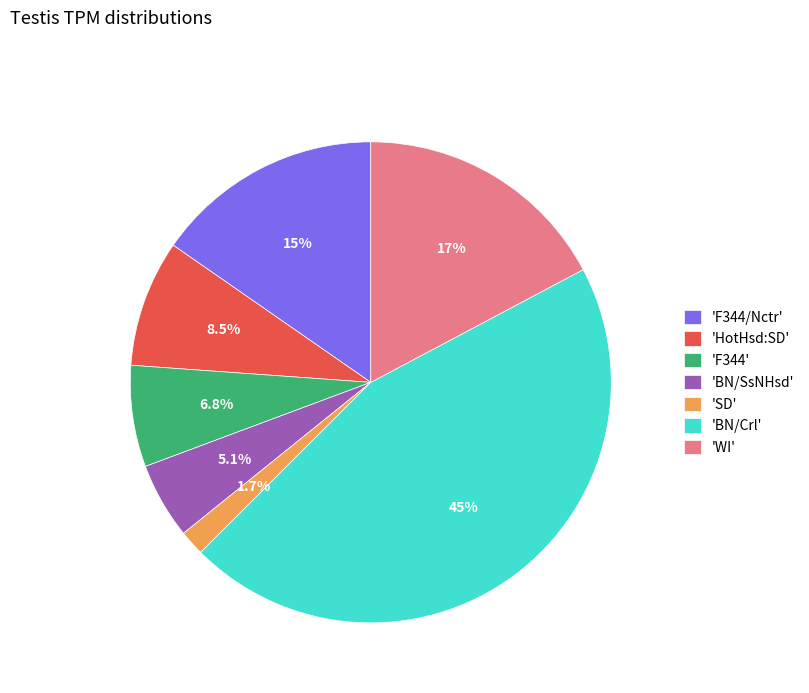

How many slices are in this pie chart?

7